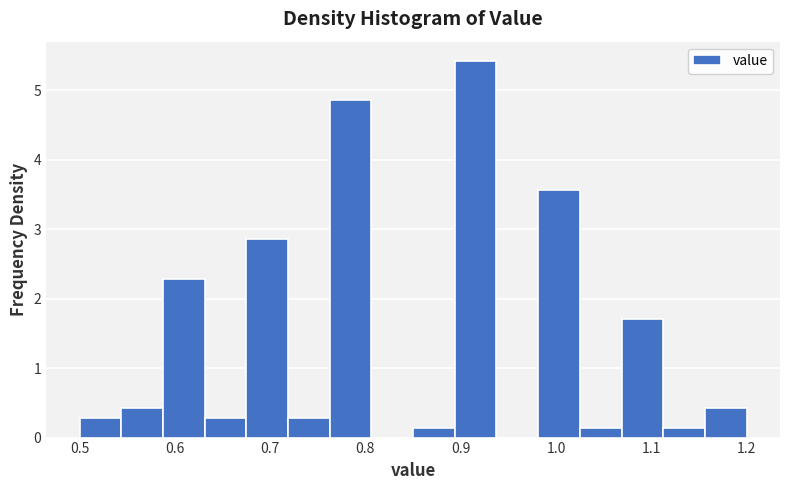

Which range on the x-axis has the tallest bar?

0.89 to 0.94